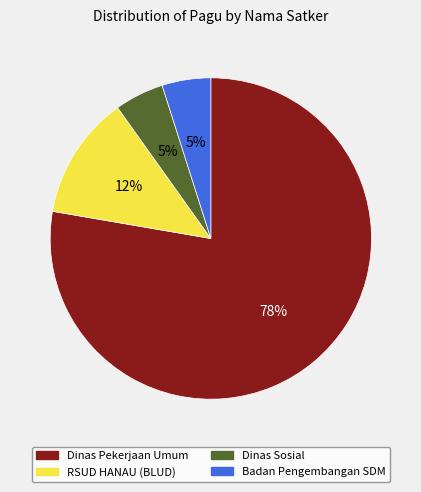

To the nearest percent, what is the difference between the largest and smallest slice percentages?

73%